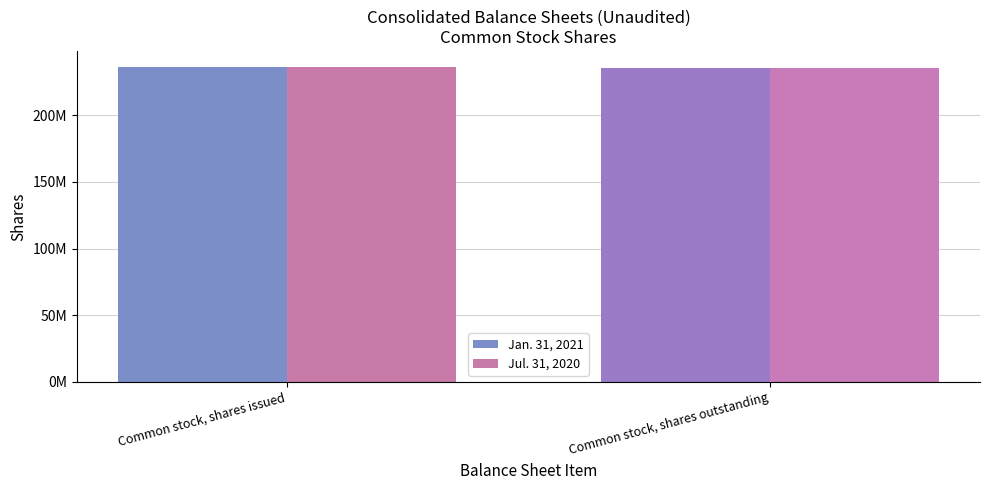

What are all the series names shown in the legend?

Jan. 31, 2021, Jul. 31, 2020